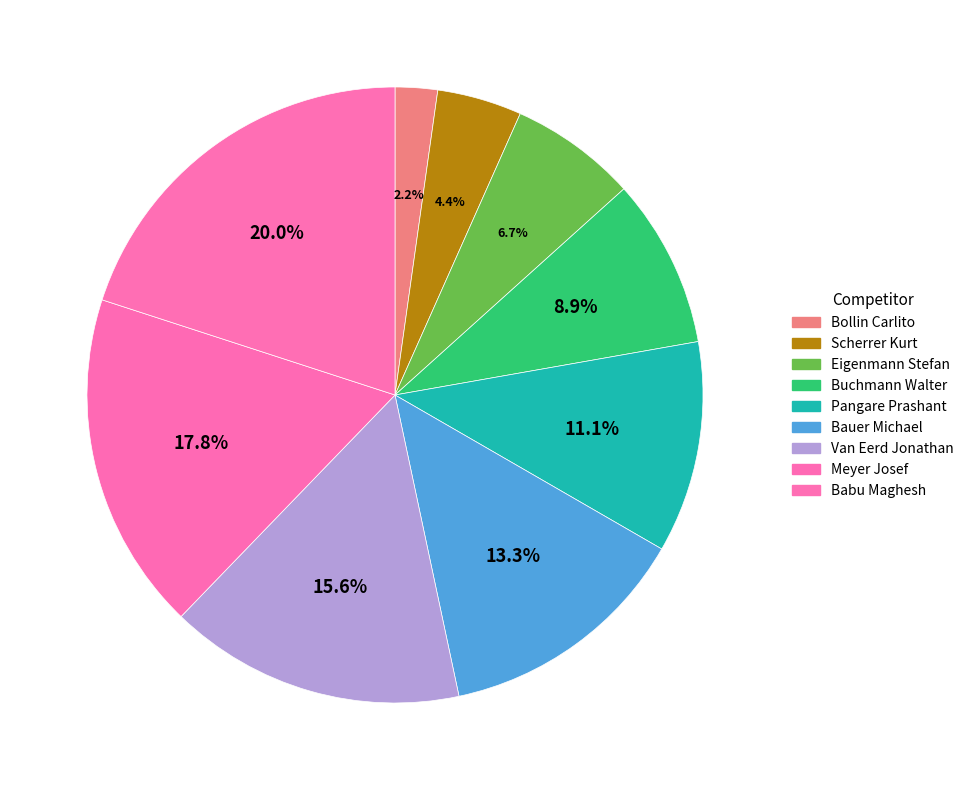

To the nearest percent, what is the average slice percentage?

11%